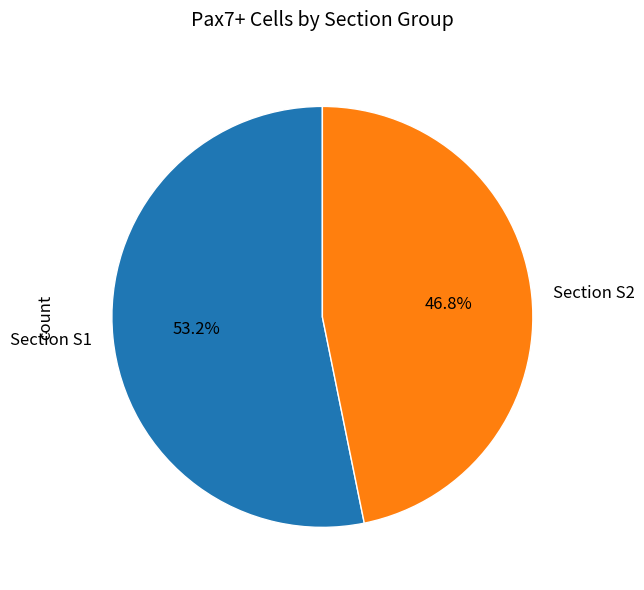

Which category accounts for the majority?

Section S1